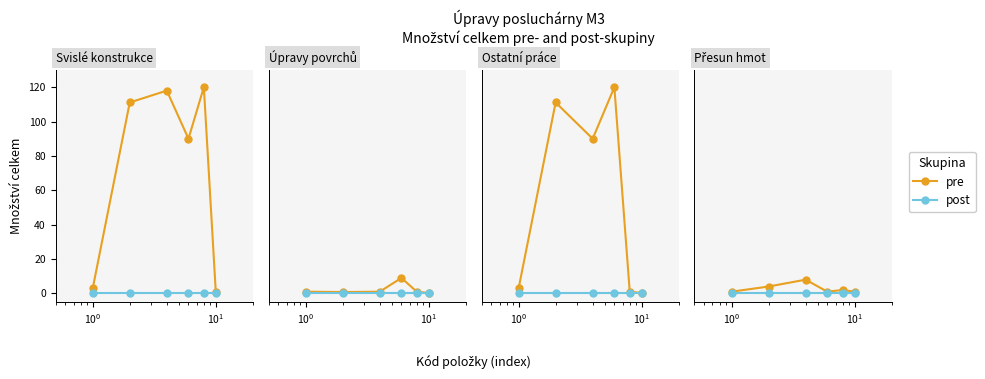

Which has a higher value, $\mathdefault{10^{2}}$ or $\mathdefault{10^{-2}}$?

$\mathdefault{10^{2}}$